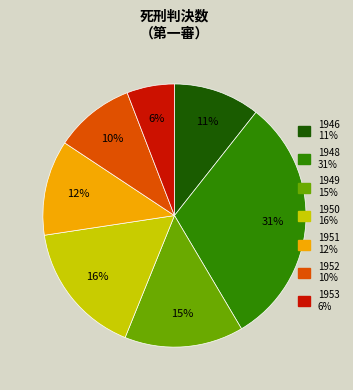

How many slices are in this pie chart?

7